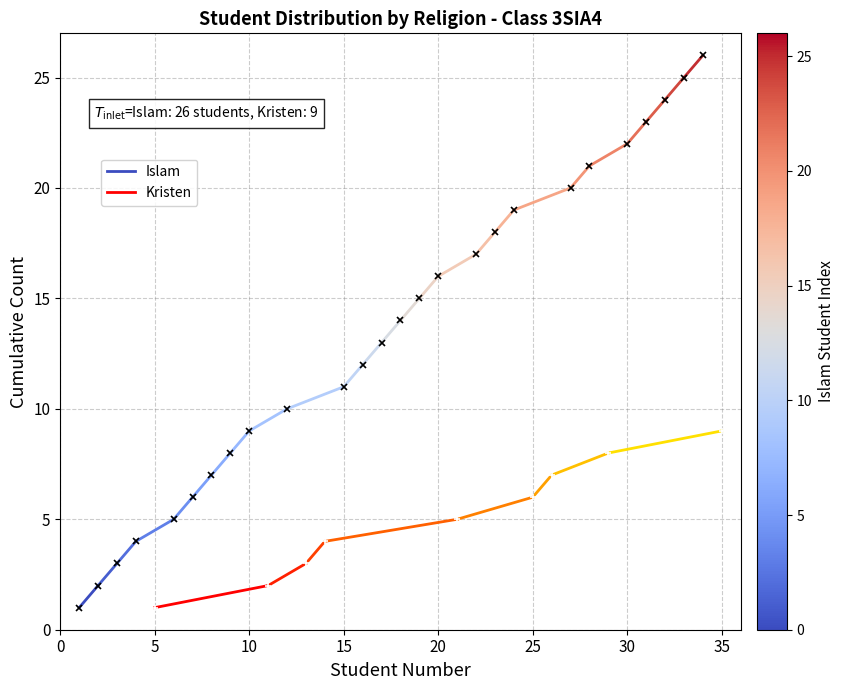

Is this an area chart (filled region under the line)?

No